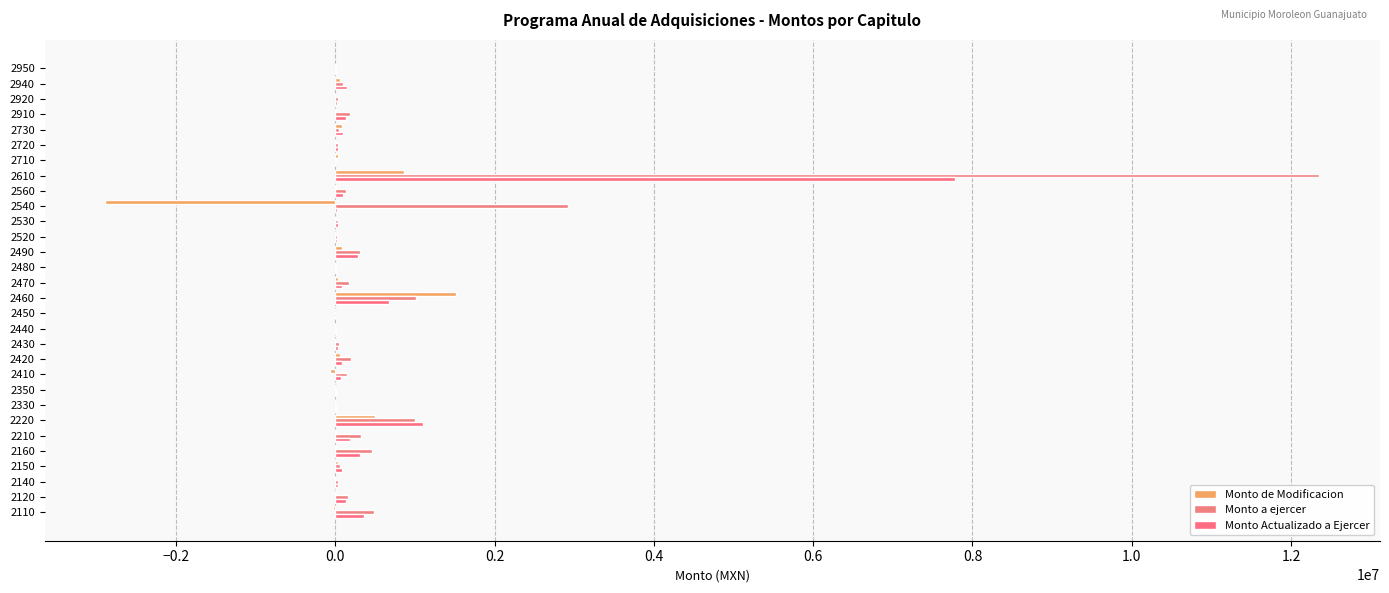

Reading right to left, what are all the values shown in this chart?

Monto de Modificacion: 0.0	61000.0	-7000.0	8184.0	81400.0	0.0	36500.0	864000.0	5671.5	-2887965.2	0.0	0.0	89700.0	0.0	31977.8	1515194.2	0.0	0.0	-3000.0	60000.0	-71000.0	0.0	0.0	500000.0	5500.0	3000.0	31500.0	-2200.0	14000.0	-35000.0
Monto a ejercer: 5000.0	91500.0	34000.0	181500.0	41000.0	32500.0	12000.0	12354700.0	134000.0	2918965.2	35000.0	27500.0	303998.0	13000.0	177000.0	1010600.0	1000.0	5000.0	41200.0	201000.0	144000.0	10000.0	3000.0	1000000.0	326300.0	464700.0	54700.0	36800.0	156100.0	491400.0
Monto Actualizado a Ejercer: 5000.0	143740.0	22396.0	139795.0	90400.0	32500.0	1349.2	7775295.9	91593.0	19768.0	35000.0	27500.0	284911.0	13000.0	81660.7	671186.0	1000.0	4800.0	36280.0	88720.5	73000.0	10000.0	3000.0	1095010.0	178863.0	303884.6	81200.1	31440.0	134228.0	354210.5